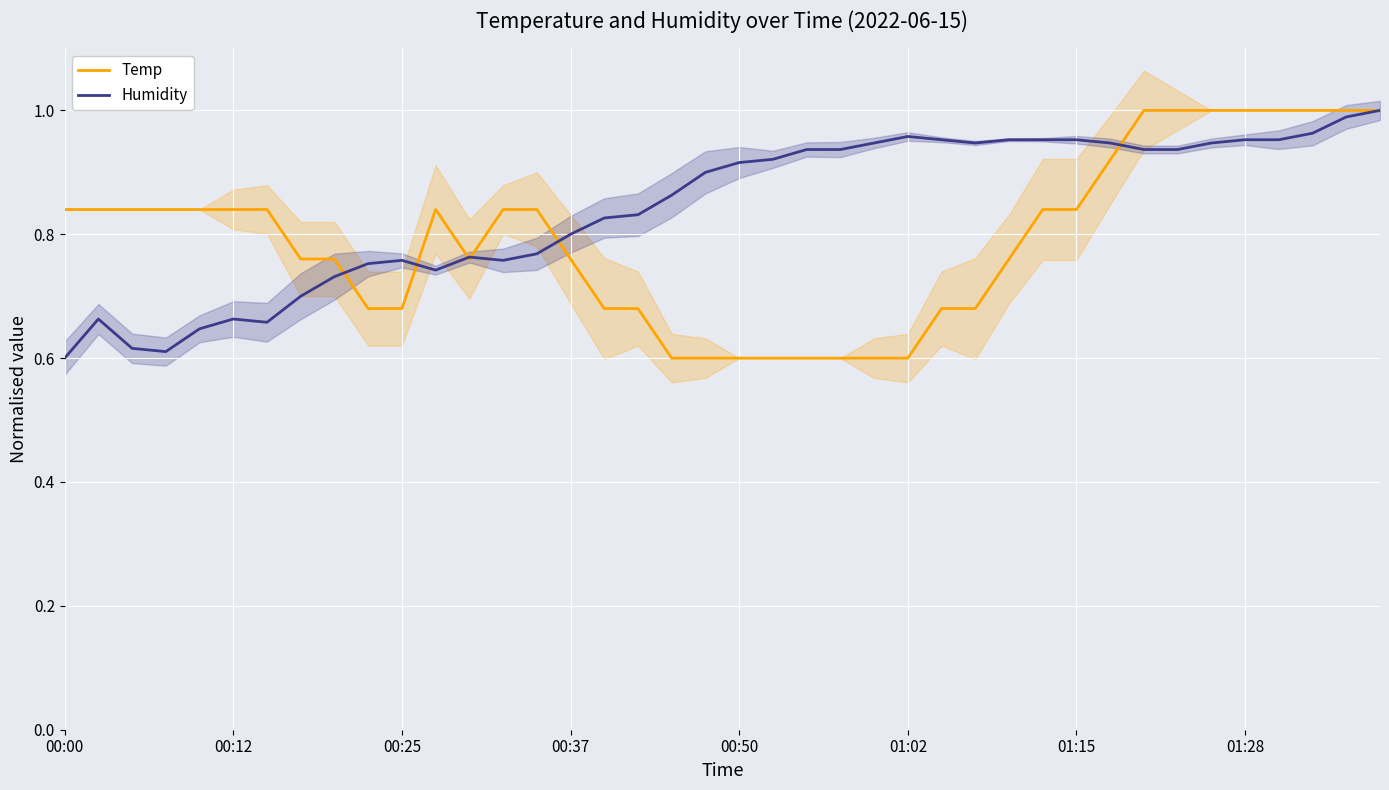

The value of Temp at 39 is 1.0. True or false?

True